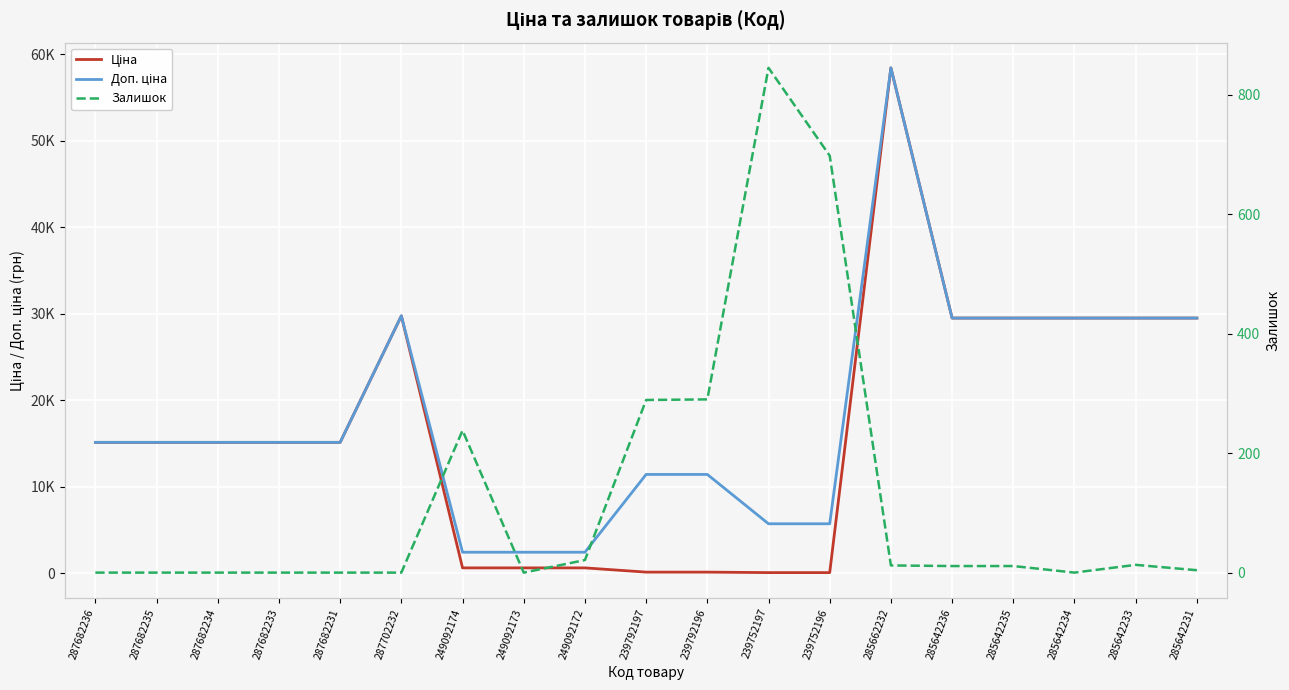

True or false: Ціна and Доп. ціна intersect in this chart.

False